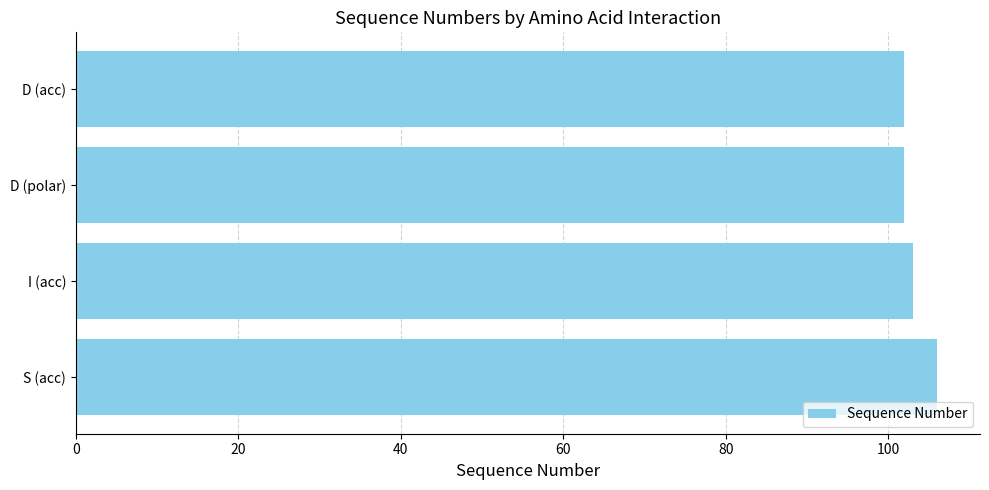

The chart shows a value of 102 at D (polar). True or false?

True